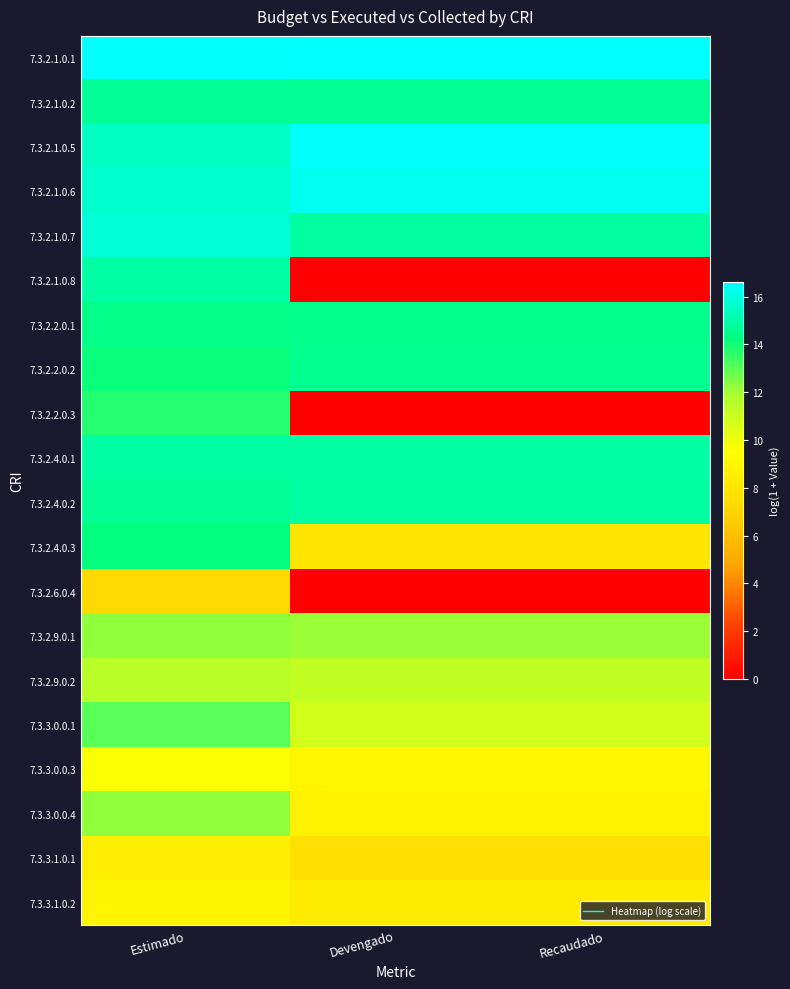

What is the greatest value displayed?

16.6